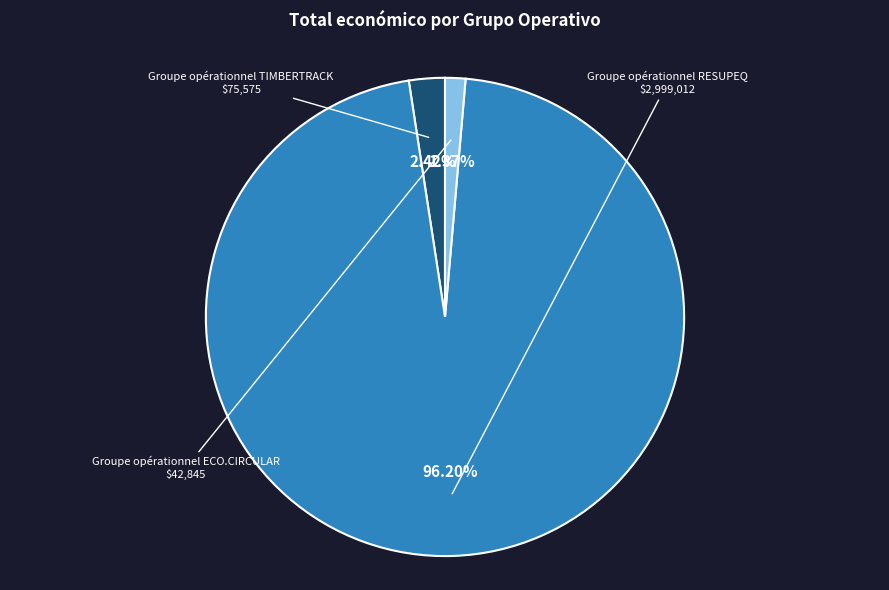

Do Groupe opérationnel RESUPEQ and Groupe opérationnel ECO.CIRCULAR together represent more than half of the pie?

Yes